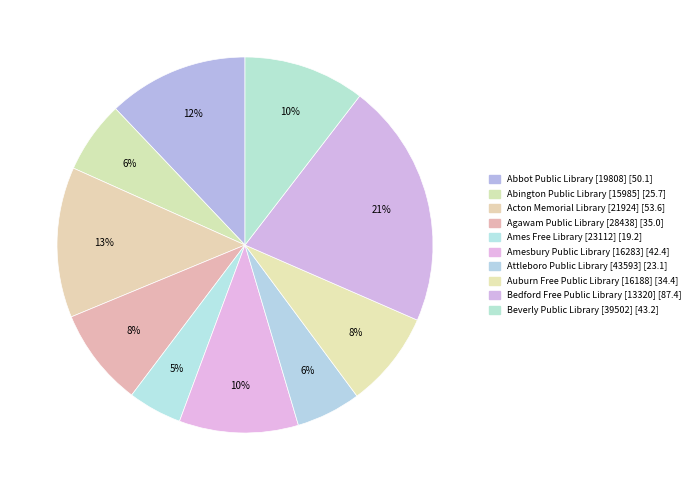

Count the number of slices in the pie.

10